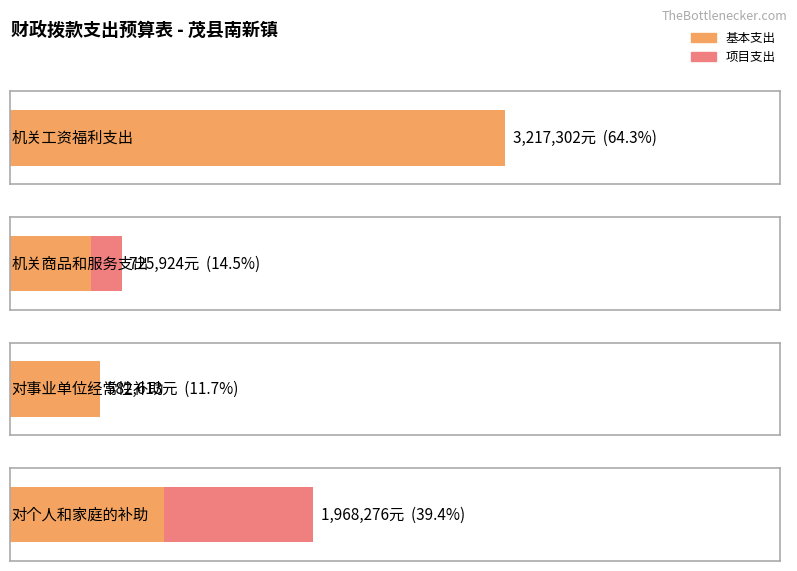

What is the label of the 1st bar from the right?

对个人和家庭的补助